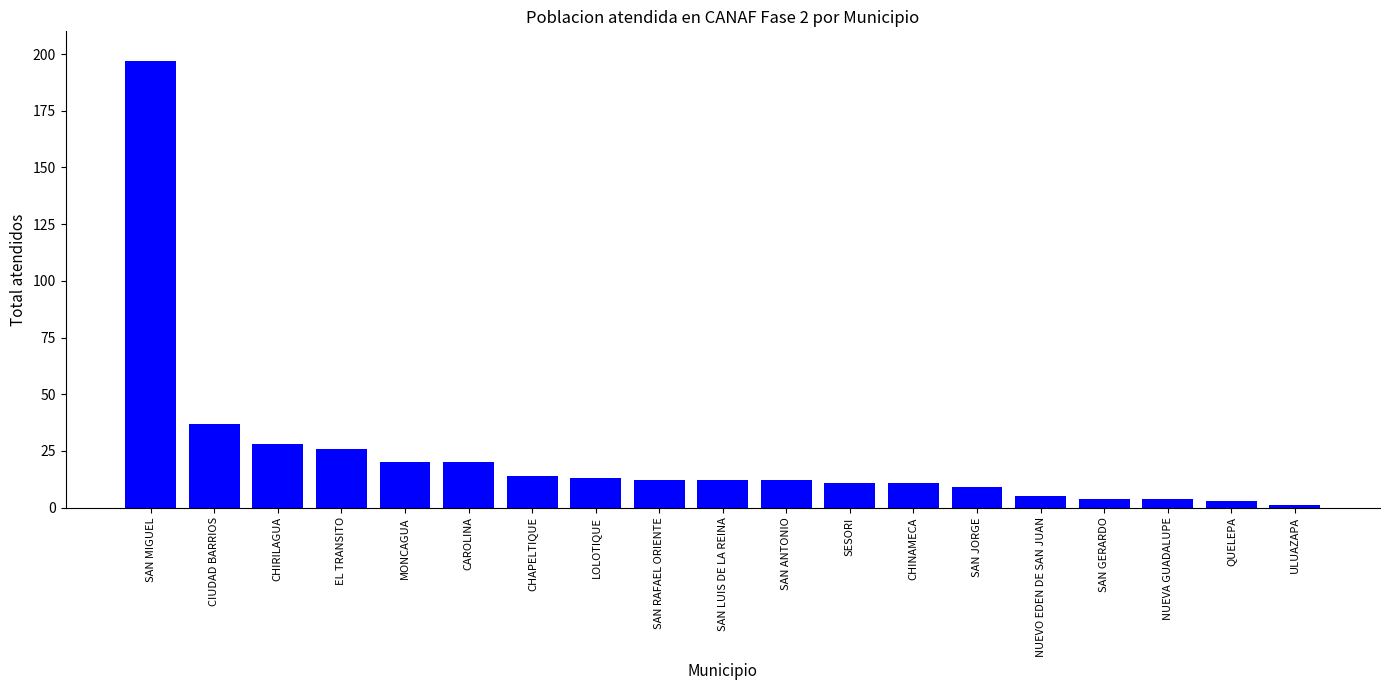

At which label does the data first exceed 12?

SAN MIGUEL